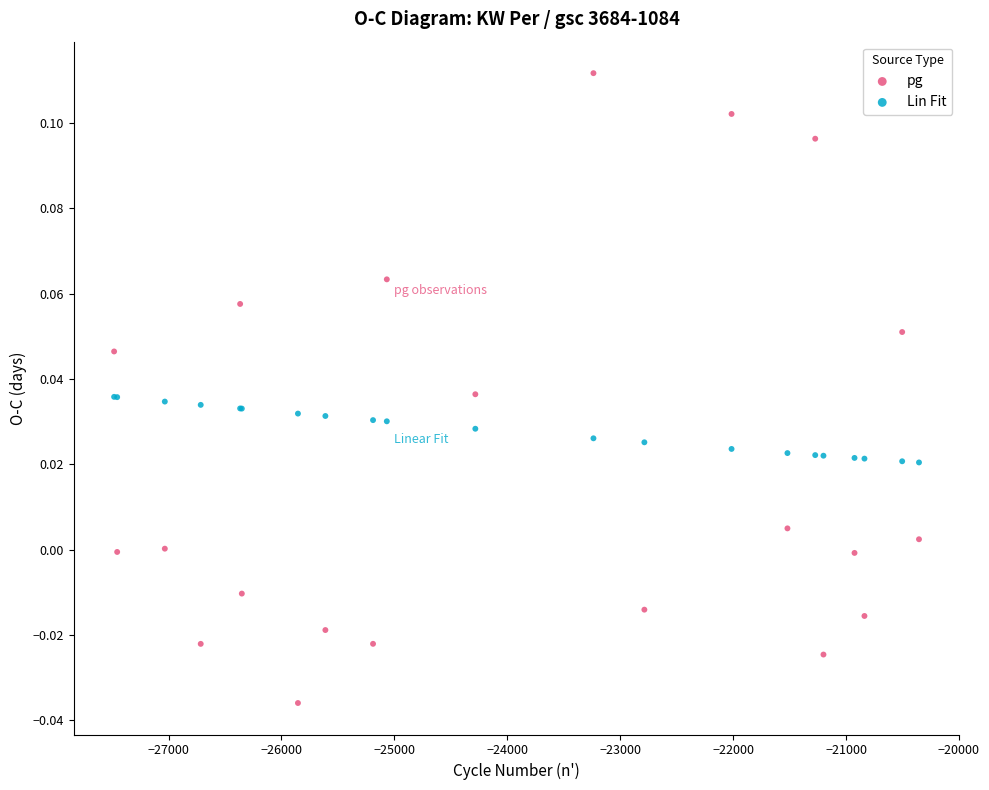

Which series contains the highest Y value?

pg